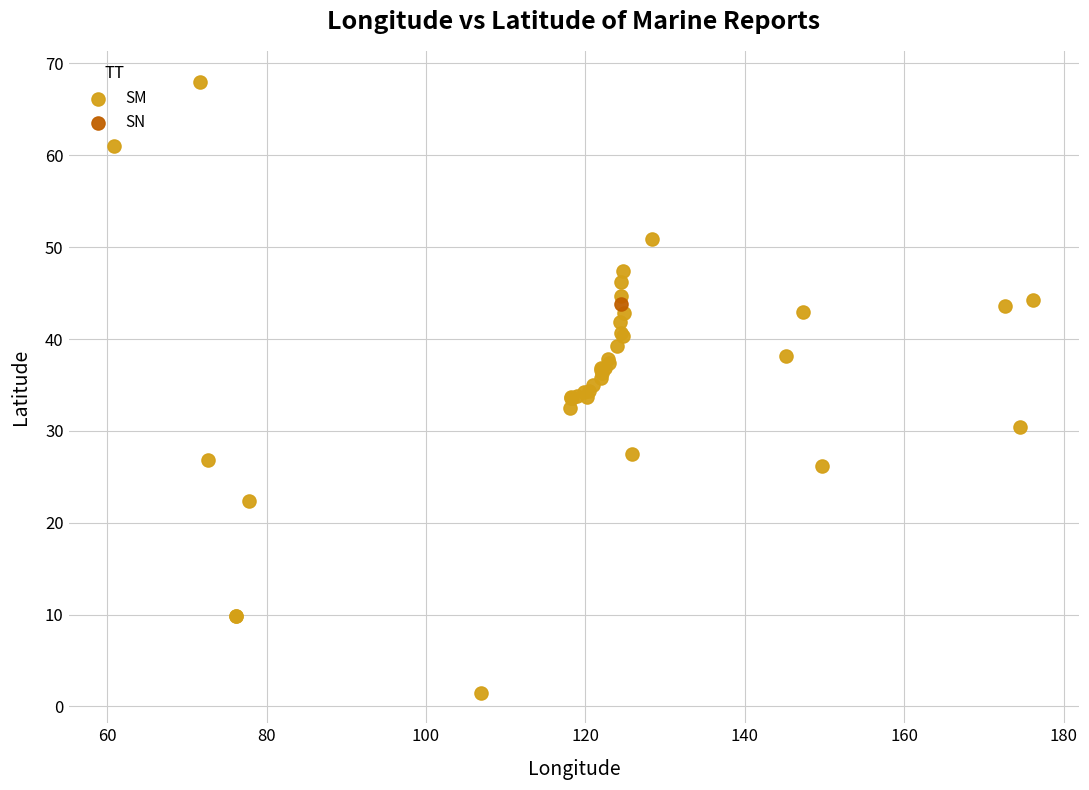

What are all the series names shown in the legend?

SM, SN